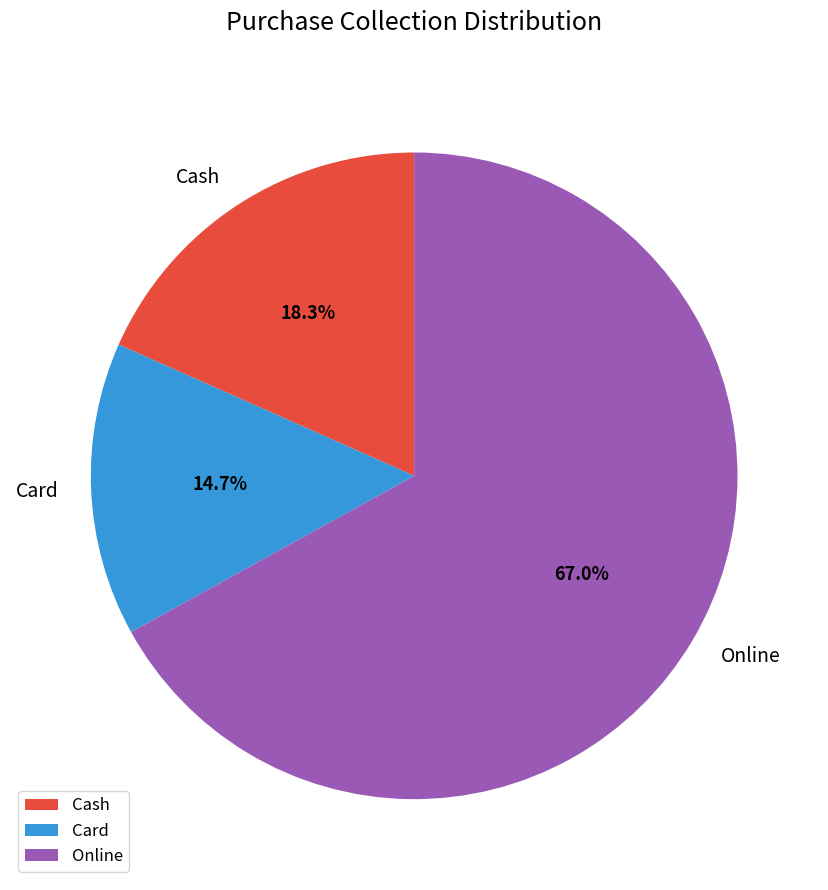

Which category has the smallest portion of the pie?

Card